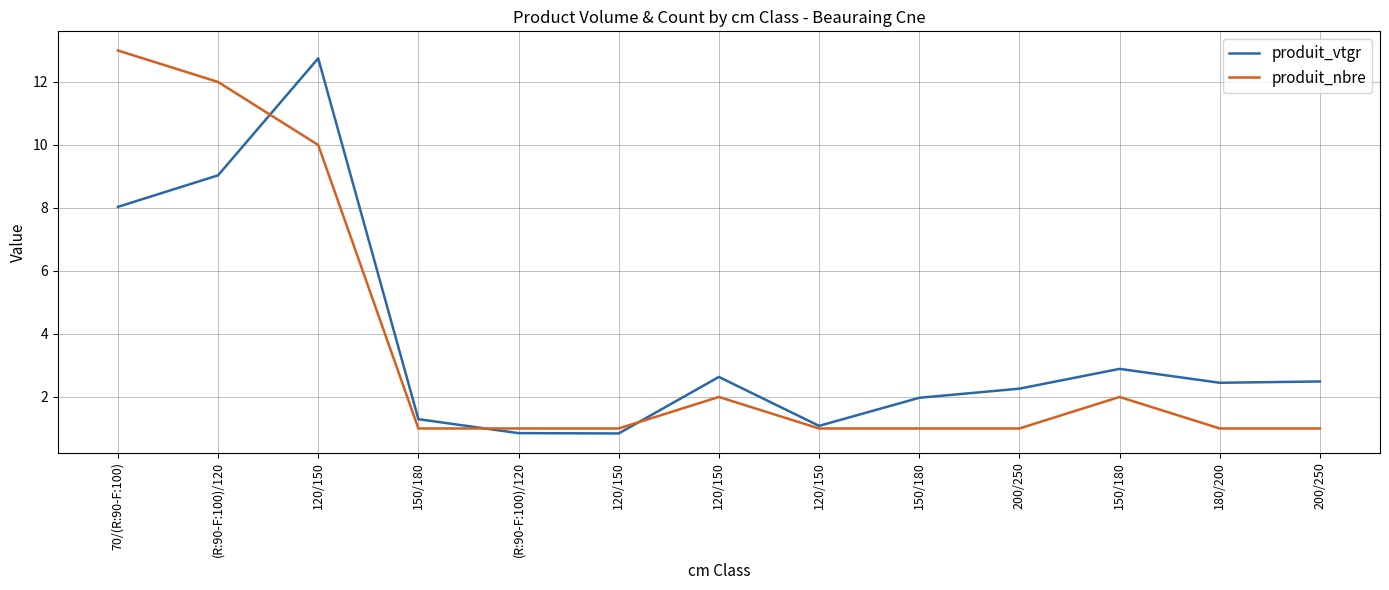

Where is produit_vtgr nearest to the value 6?

70/(R:90-F:100)